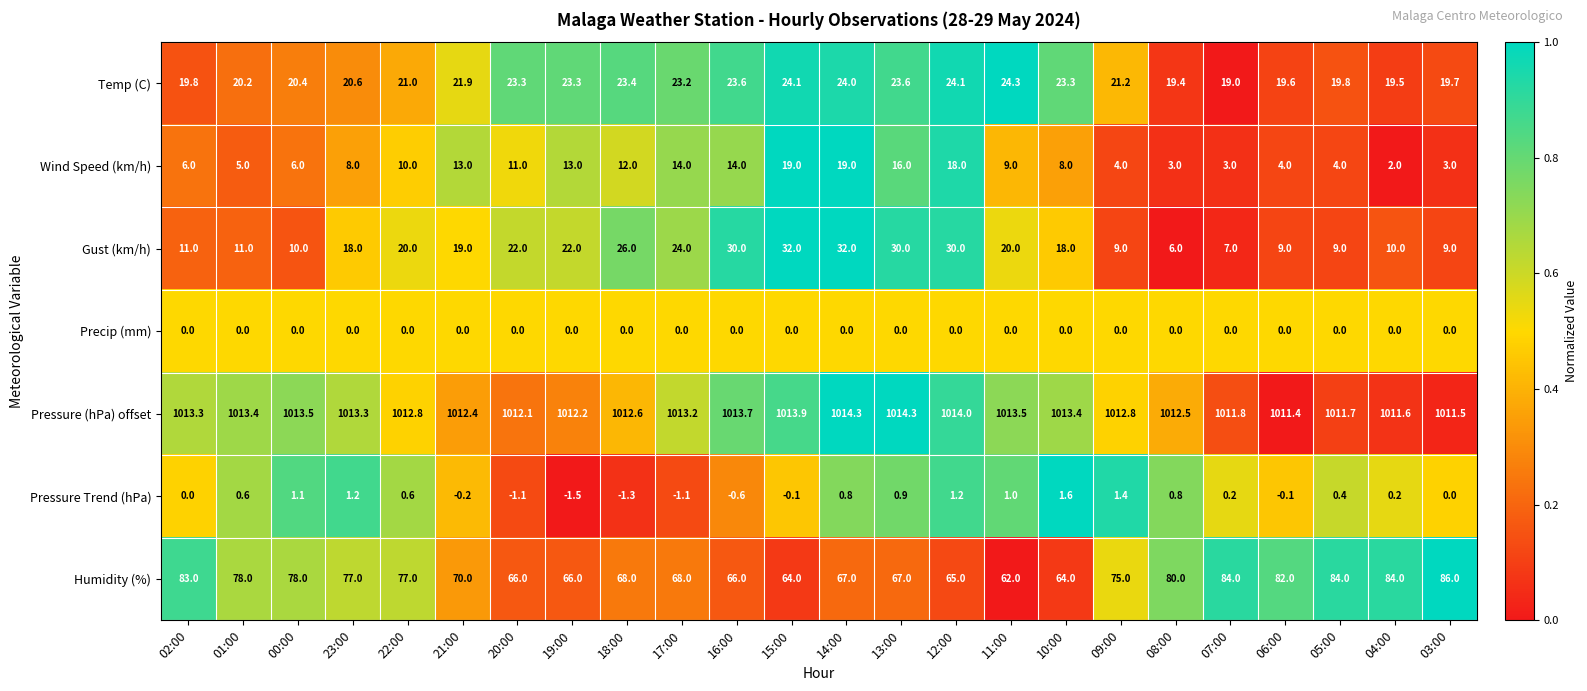

Between 18:00 and 05:00, which series saw the biggest shift?

Gust (km/h)